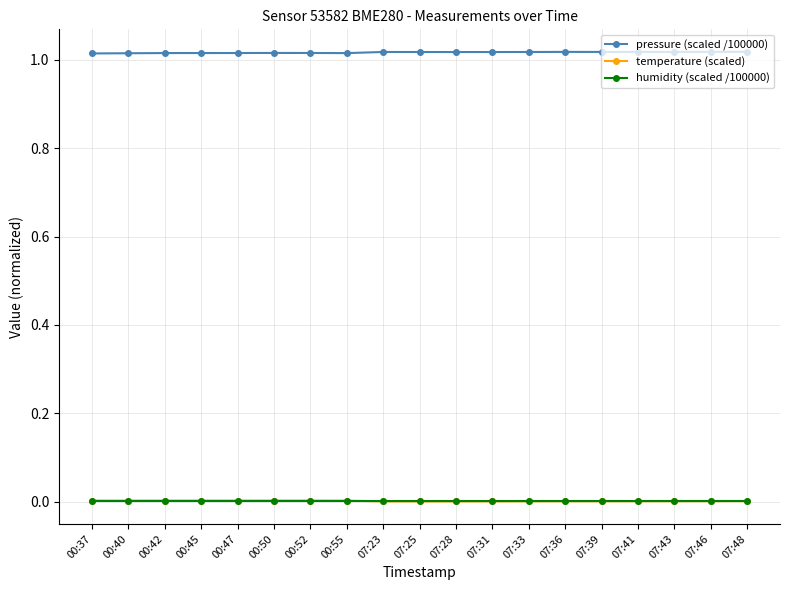

True or false: humidity (scaled /100000) and pressure (scaled /100000) cross at least once.

False